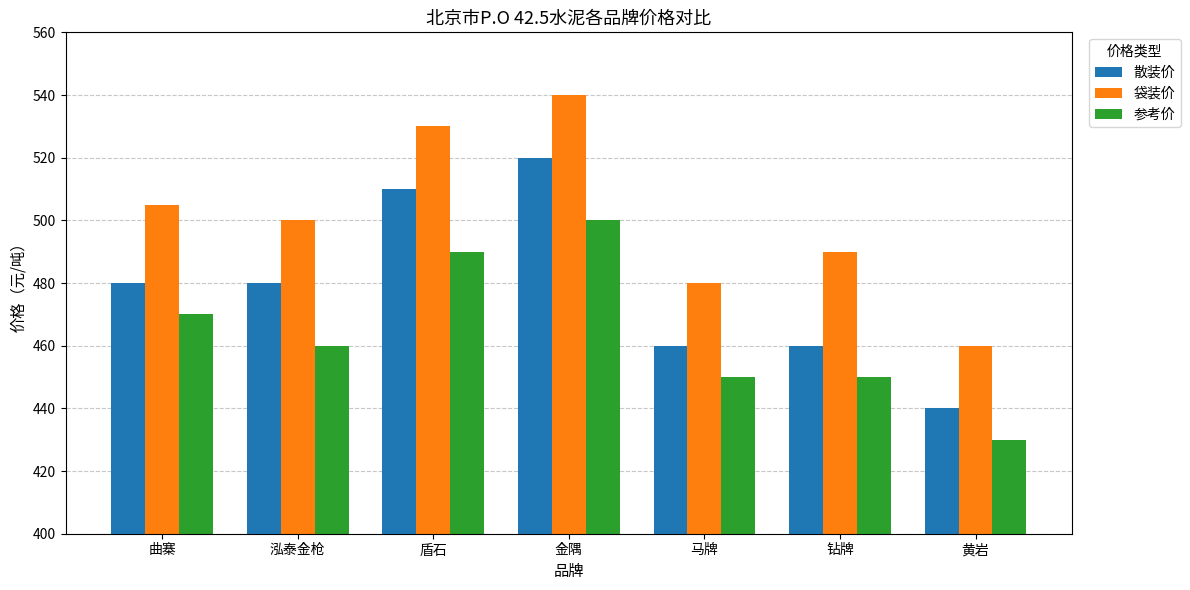

Which series has the largest total across all categories?

袋装价